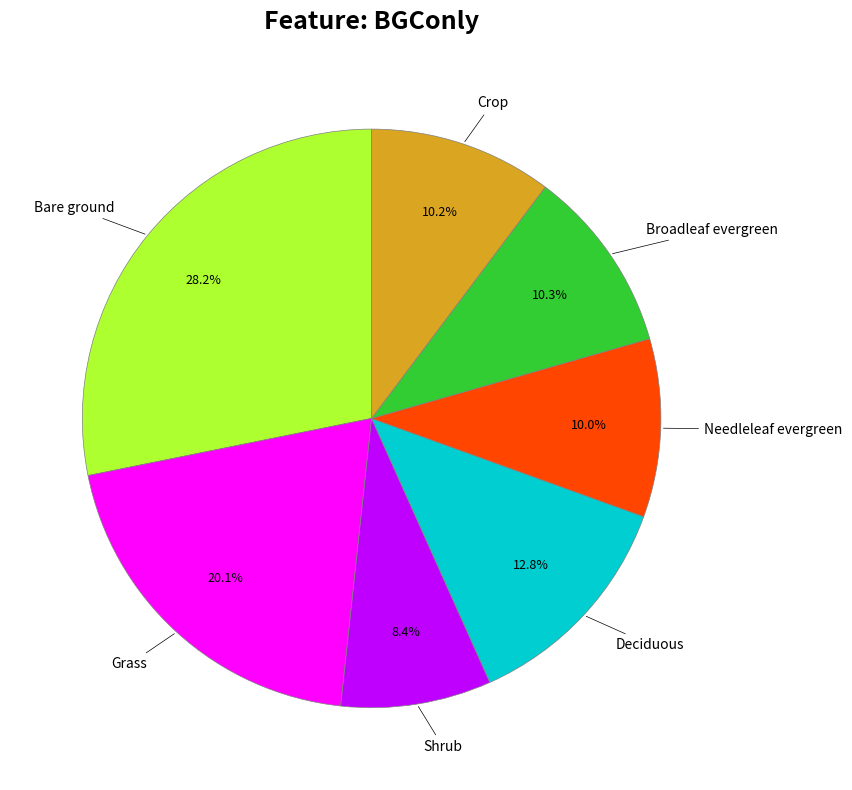

Does any single category account for the majority?

No